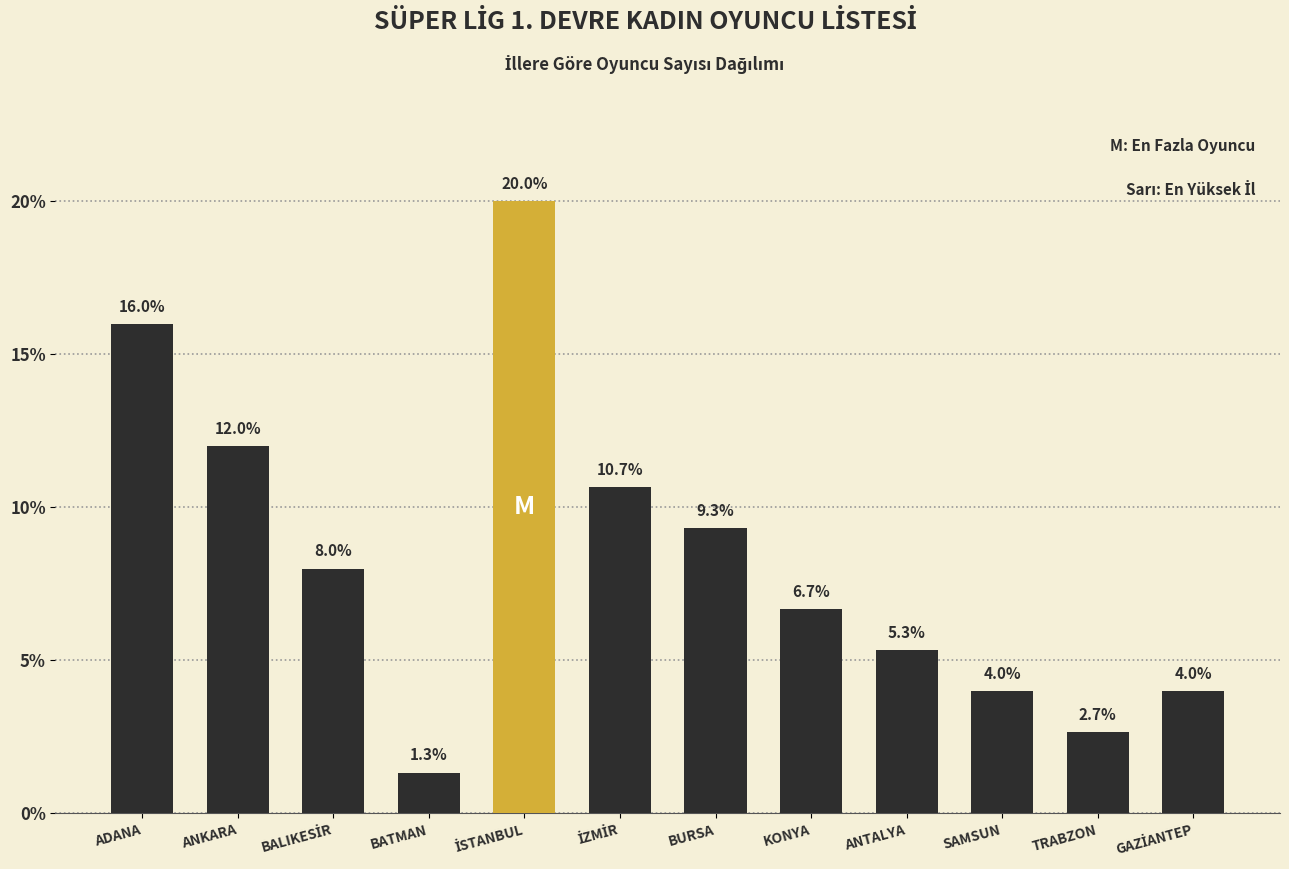

Reading right to left, list all the values displayed in this chart.

4.0	2.7	4.0	5.3	6.7	9.3	10.7	20.0	1.3	8.0	12.0	16.0